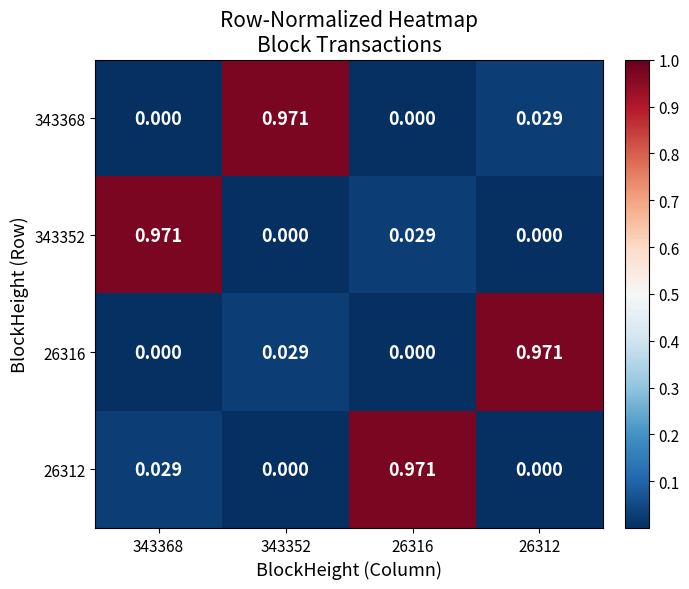

How many values in the 26312 series exceed 0?

2